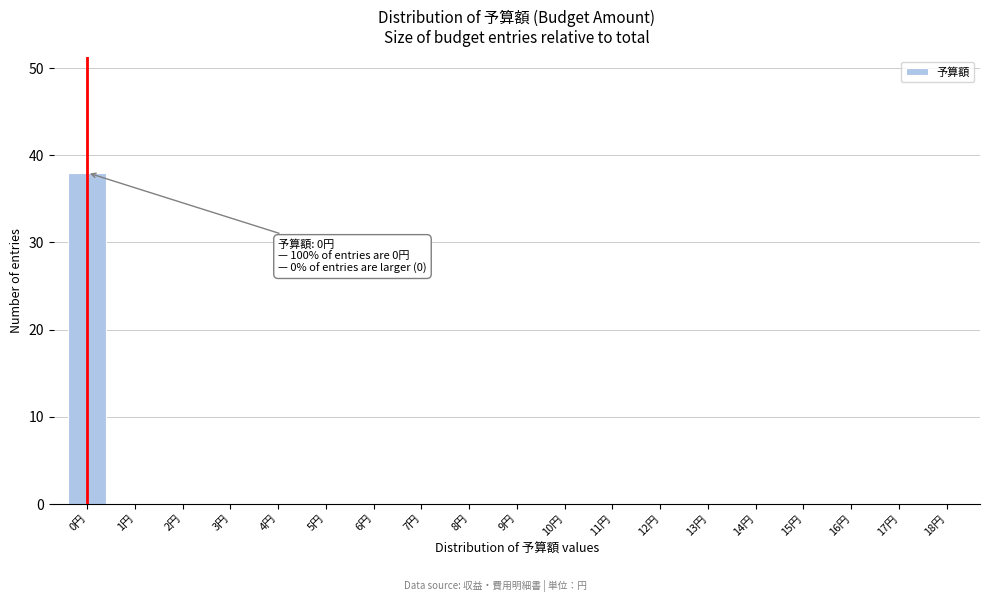

Reading right to left, what are all the values shown in this chart?

18円=0	17円=0	16円=0	15円=0	14円=0	13円=0	12円=0	11円=0	10円=0	9円=0	8円=0	7円=0	6円=0	5円=0	4円=0	3円=0	2円=0	1円=0	0円=38